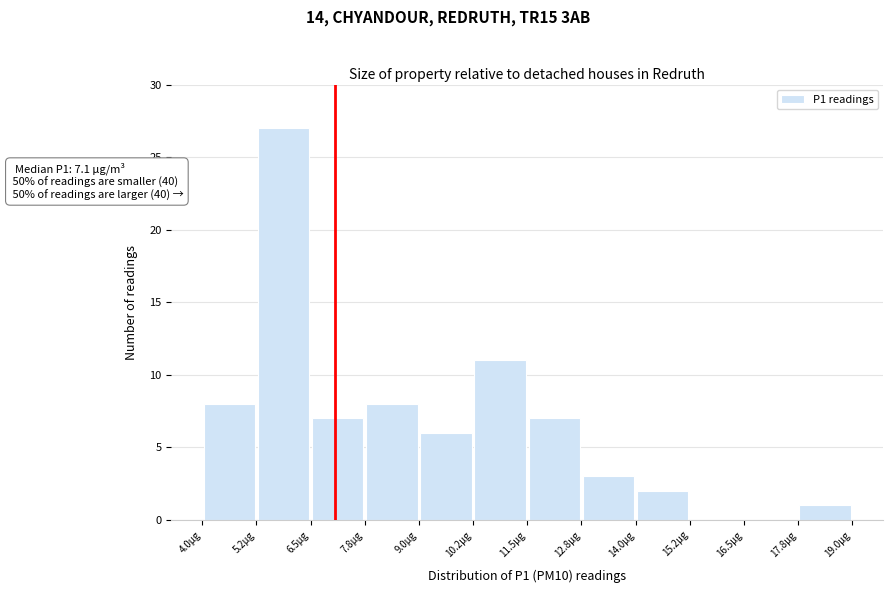

Which range on the x-axis has the tallest bar?

5.25 to 6.50